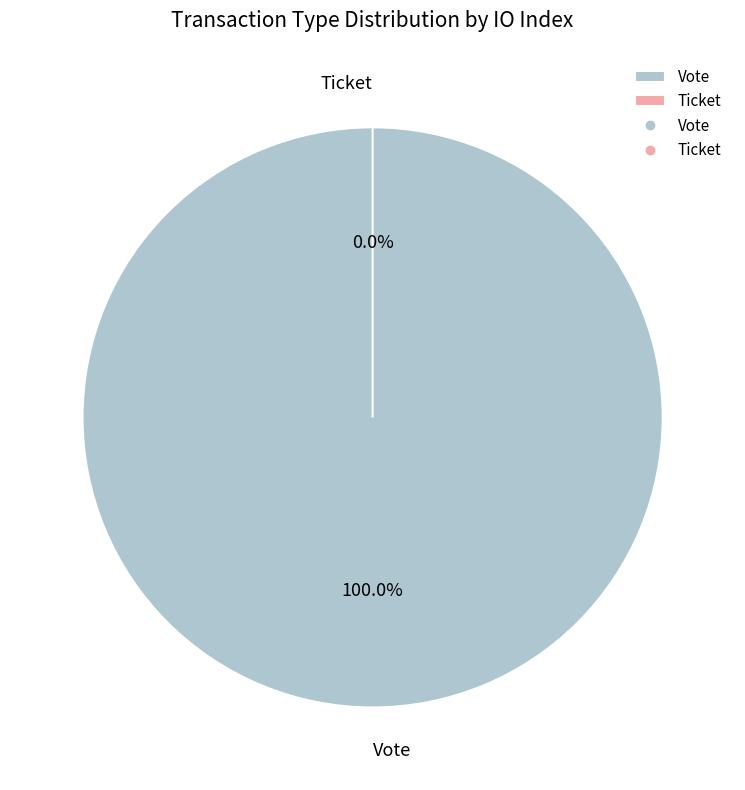

What is the change in value from Vote to Ticket?

-1